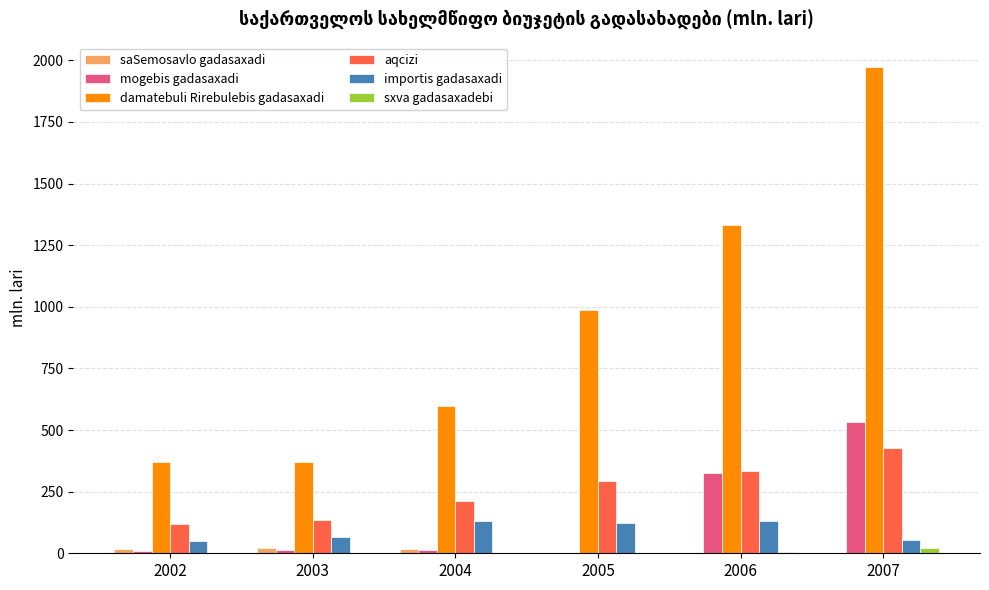

True or false: importis gadasaxadi has a value of 124.2 at 2005.

True